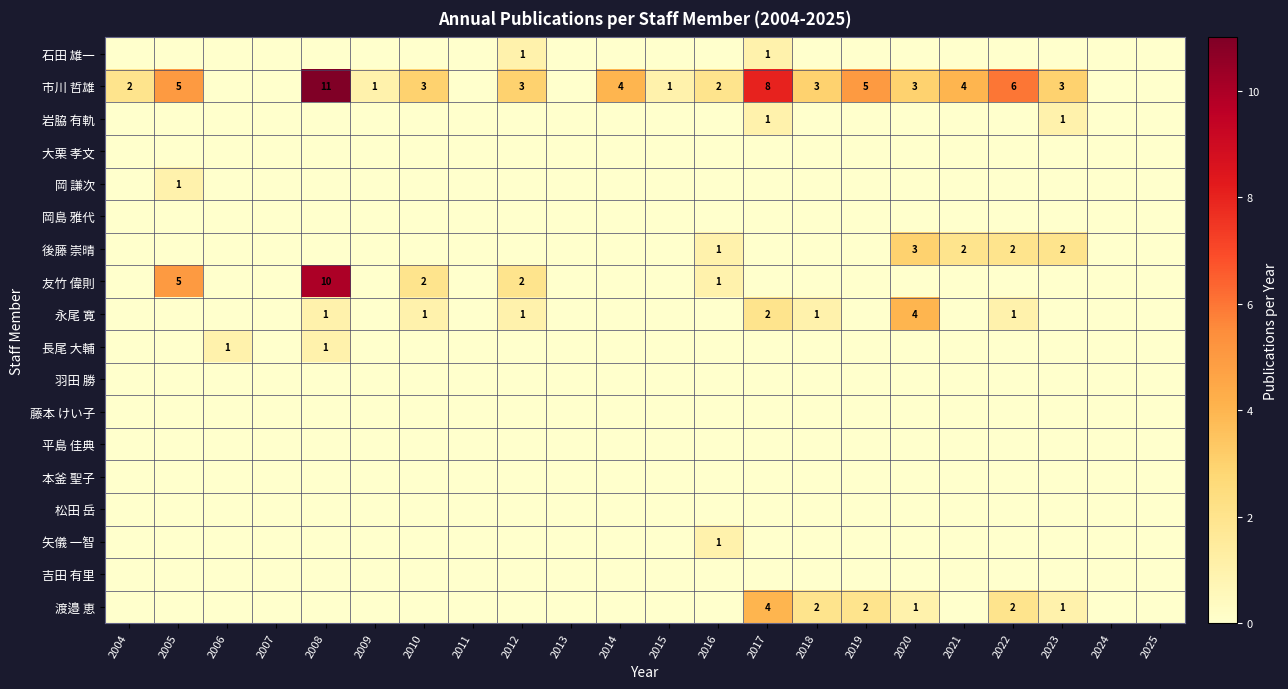

Rank the series at 2010 from highest to lowest value.

市川 哲雄, 友竹 偉則, 永尾 寛, 石田 雄一, 岩脇 有軌, 大栗 孝文, 岡 謙次, 岡島 雅代, 後藤 崇晴, 長尾 大輔, 羽田 勝, 藤本 けい子, 平島 佳典, 本釜 聖子, 松田 岳, 矢儀 一智, 吉田 有里, 渡邉 恵